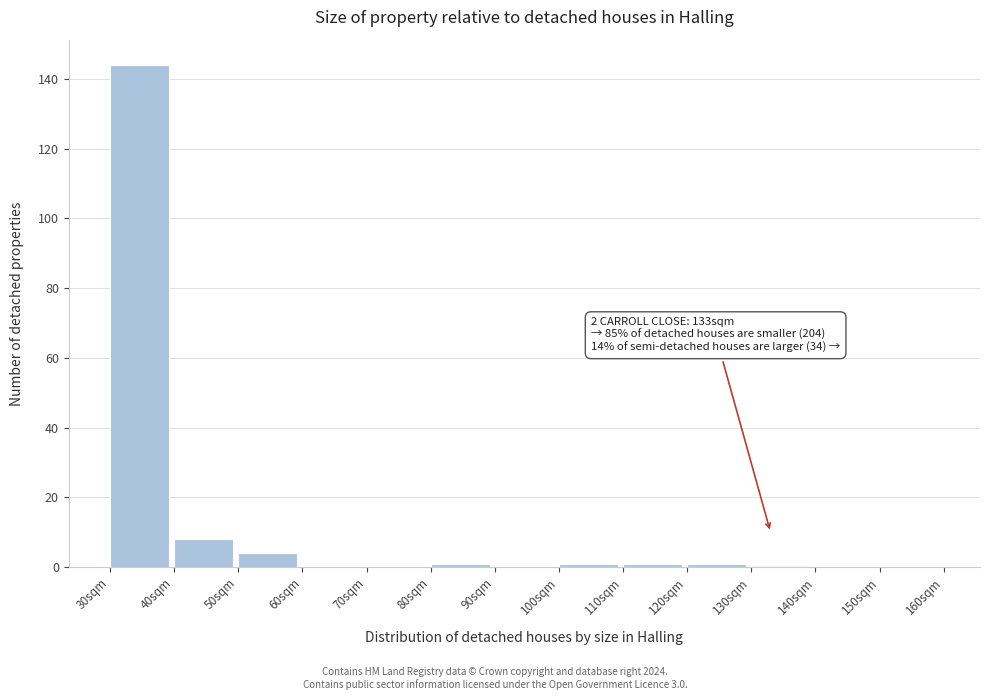

Over which range of the x-axis is the bar tallest?

30 to 40